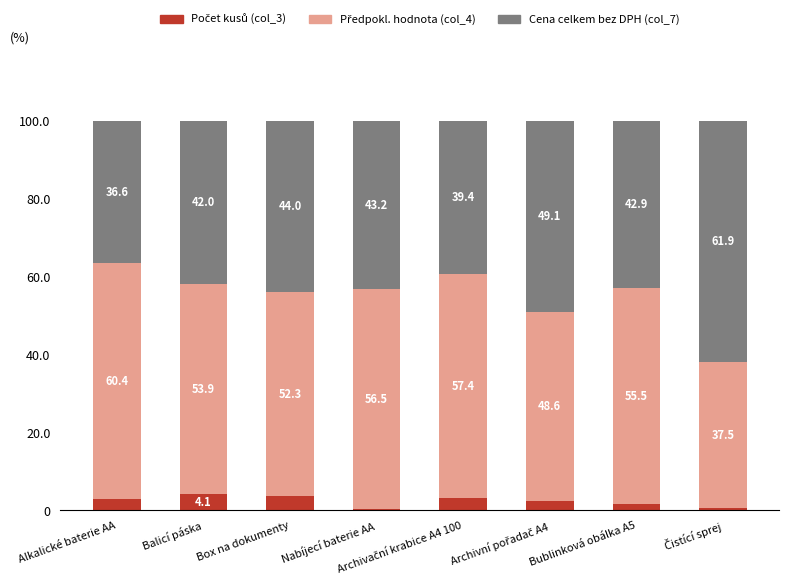

How many distinct data groups are displayed?

3